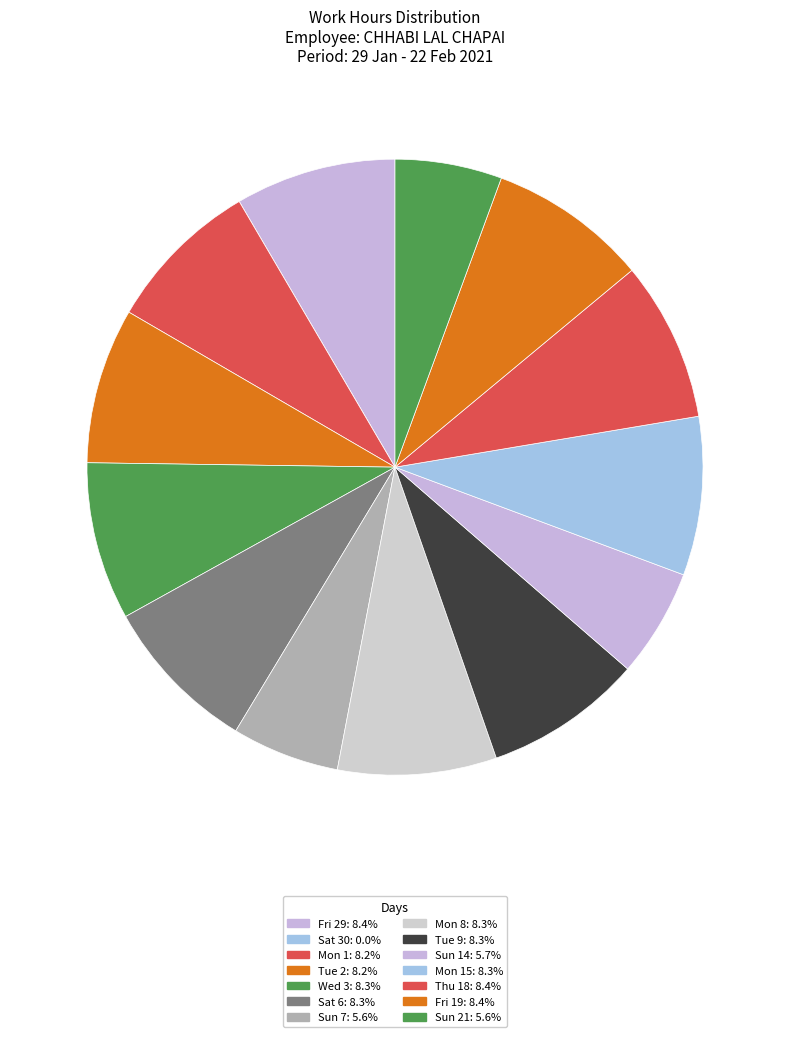

How many segments does this pie chart have?

14